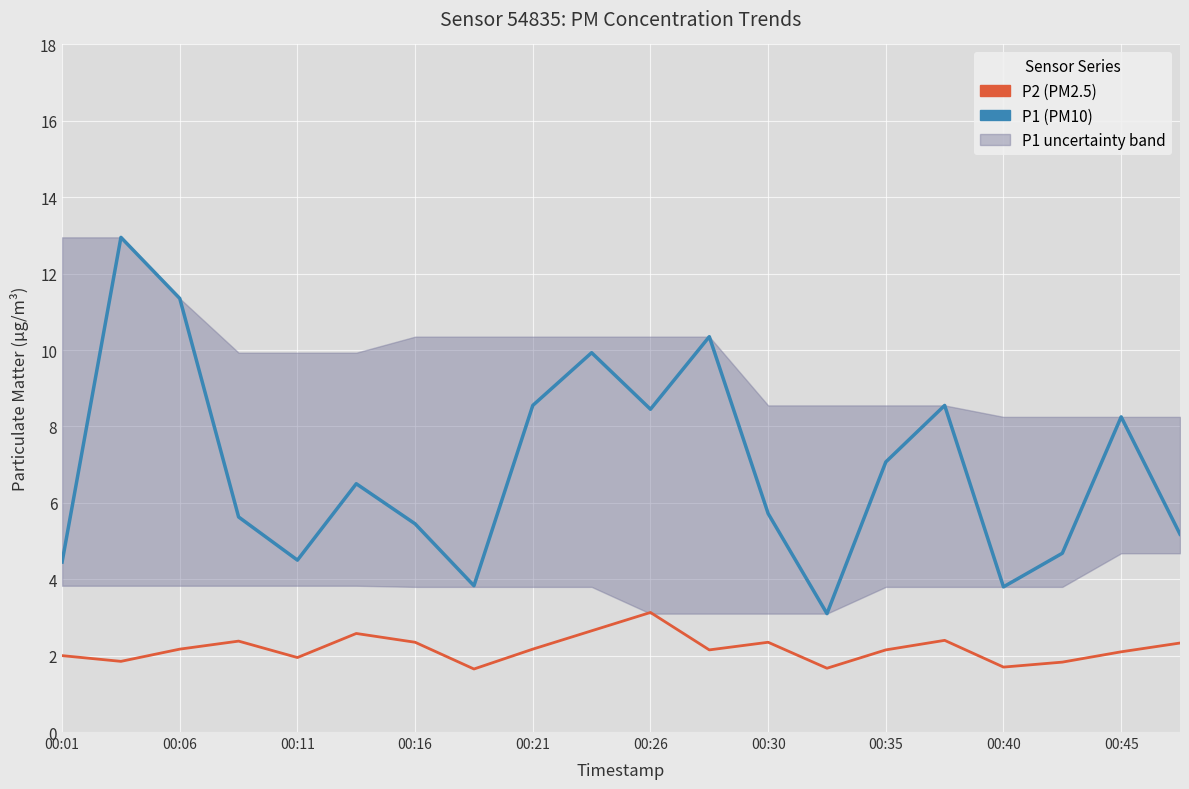

True or false: P2 (PM2.5) and P1 (PM10) intersect in this chart.

False